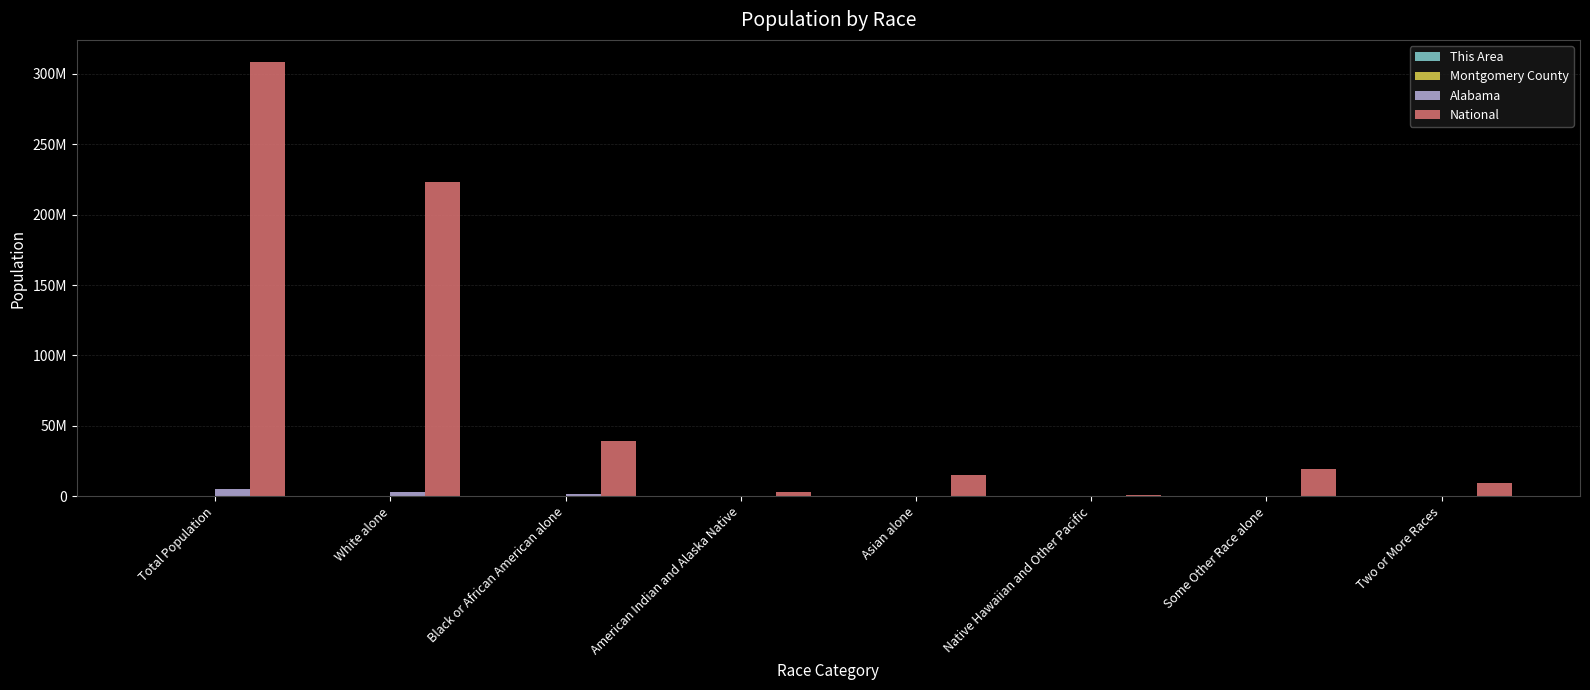

Are the bars grouped side by side (vs. stacked)?

Yes